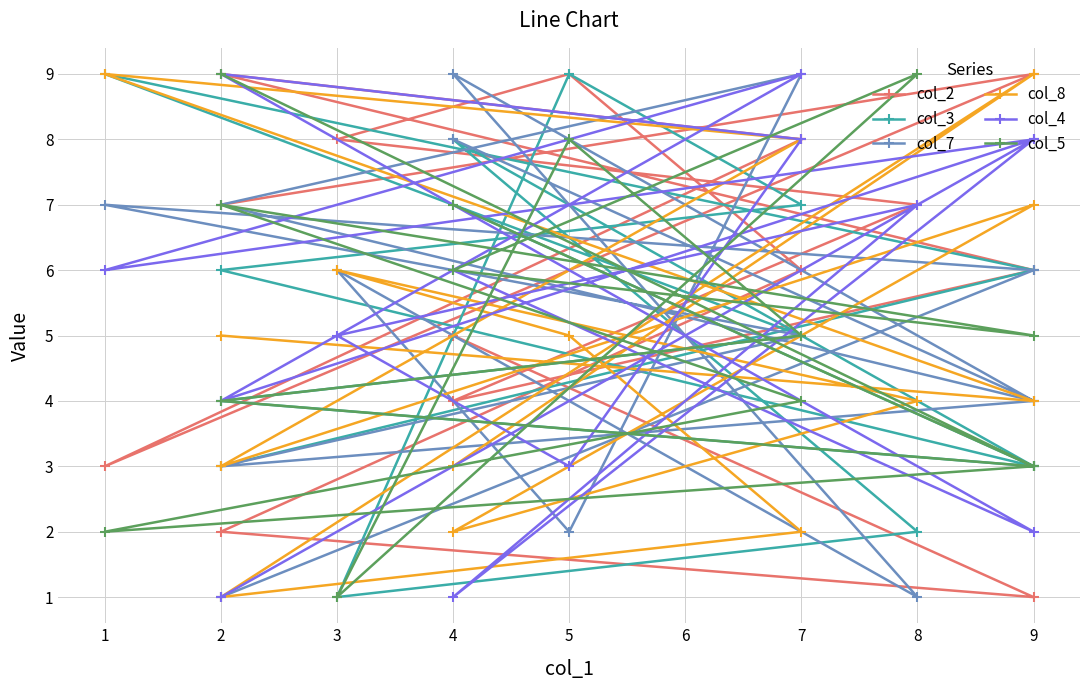

Reading left to right, extract all data points from this chart.

col_2: 7	9	3	8	9	6	4	7	8	9	6	2	1	5
col_3: 3	6	9	5	4	3	8	2	1	9	7	6	3	7
col_7: 1	6	7	5	3	4	9	1	6	2	9	7	4	8
col_8: 5	4	9	8	3	7	2	4	6	5	2	1	9	3
col_4: 1	8	6	9	4	8	1	7	5	3	8	9	2	6
col_5: 9	3	2	4	7	5	6	9	1	8	5	4	3	7